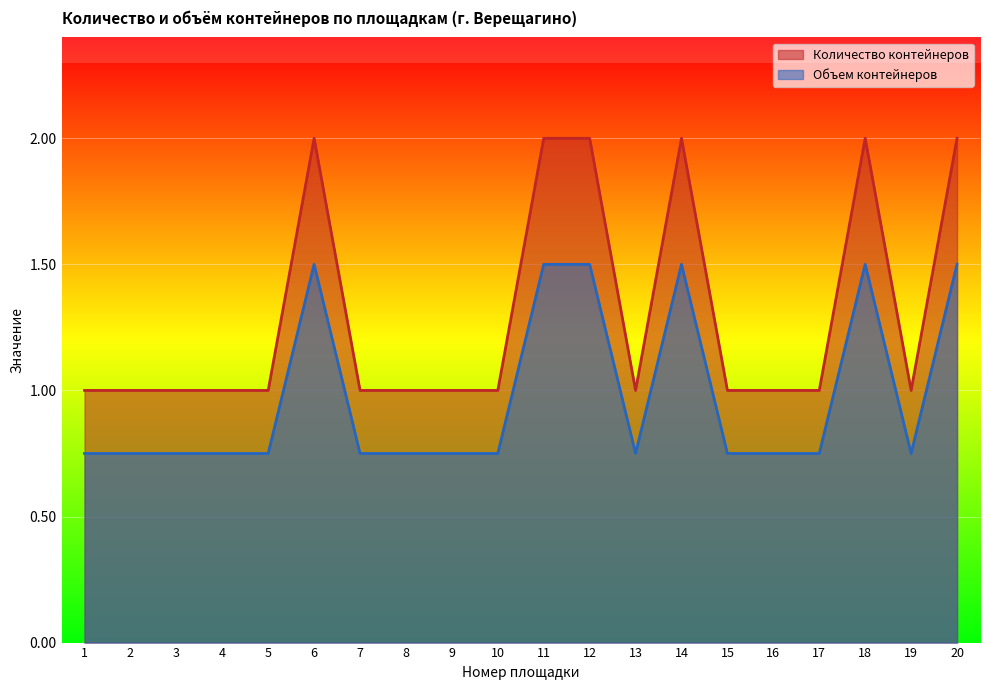

What are all the series names shown in the legend?

Количество контейнеров, Объем контейнеров